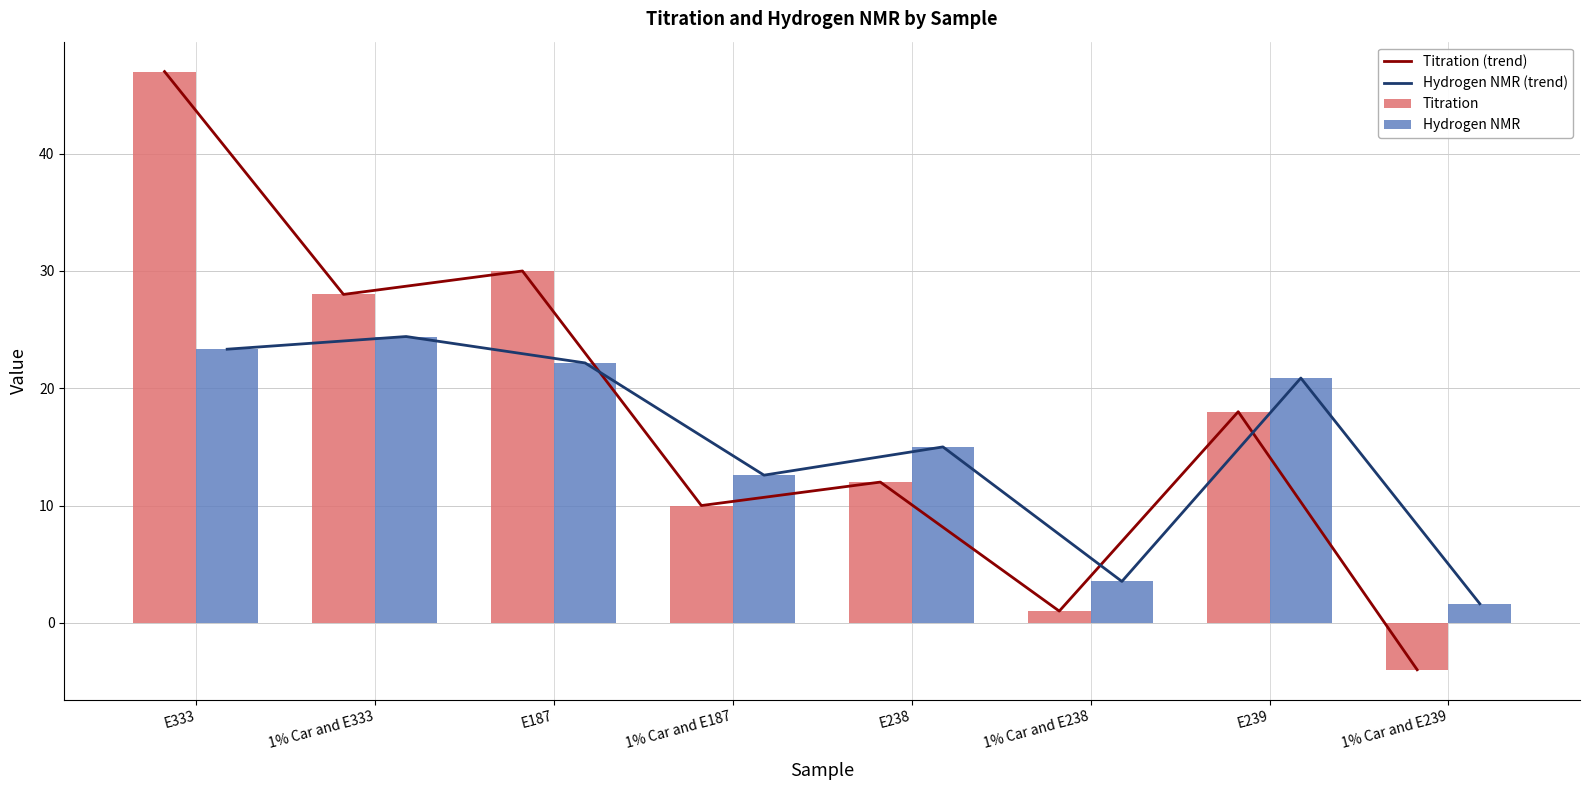

Reading left to right, what are all the values shown in this chart?

Titration (trend): 47.0	28.0	30.0	10.0	12.0	1.0	18.0	-4.0
Hydrogen NMR (trend): 23.3	24.4	22.2	12.6	15.0	3.5	20.9	1.6
Titration: 47.0	28.0	30.0	10.0	12.0	1.0	18.0	-4.0
Hydrogen NMR: 23.3	24.4	22.2	12.6	15.0	3.5	20.9	1.6